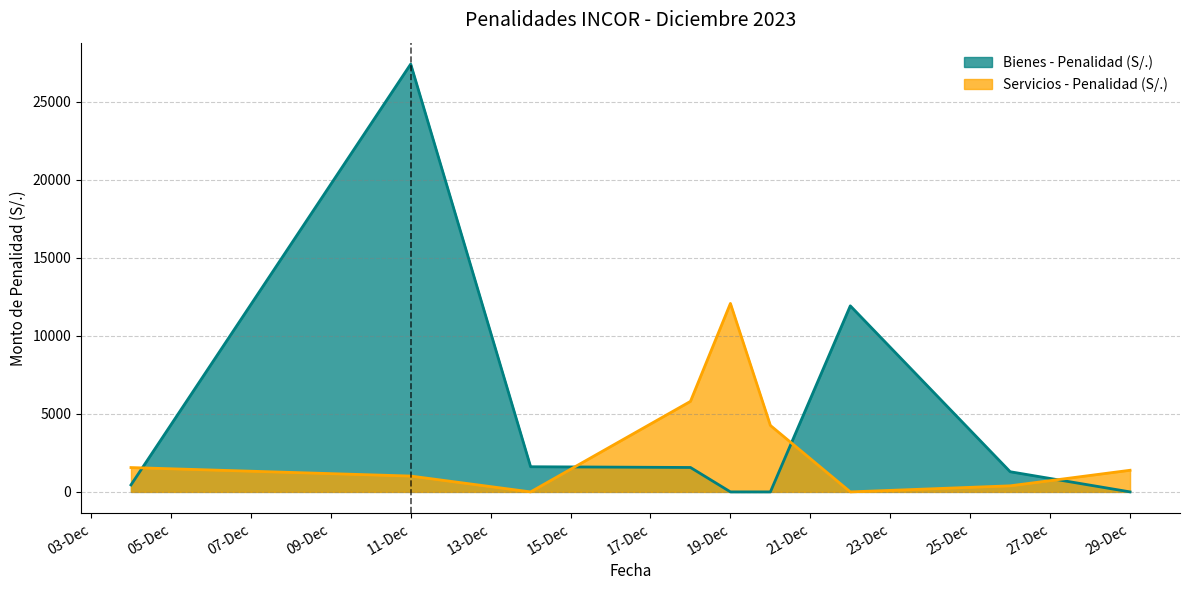

The value of Bienes - Penalidad (S/.) at 29-Dec is -15810.8. True or false?

False